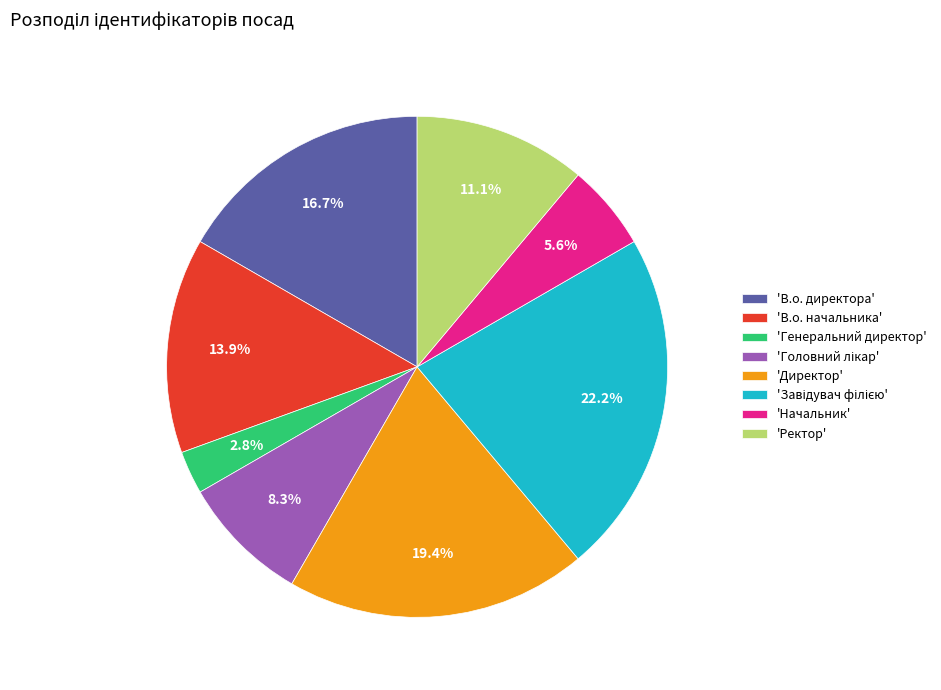

What is the ratio of the value at 'В.о. начальника' to the value at 'Начальник'?

2.5